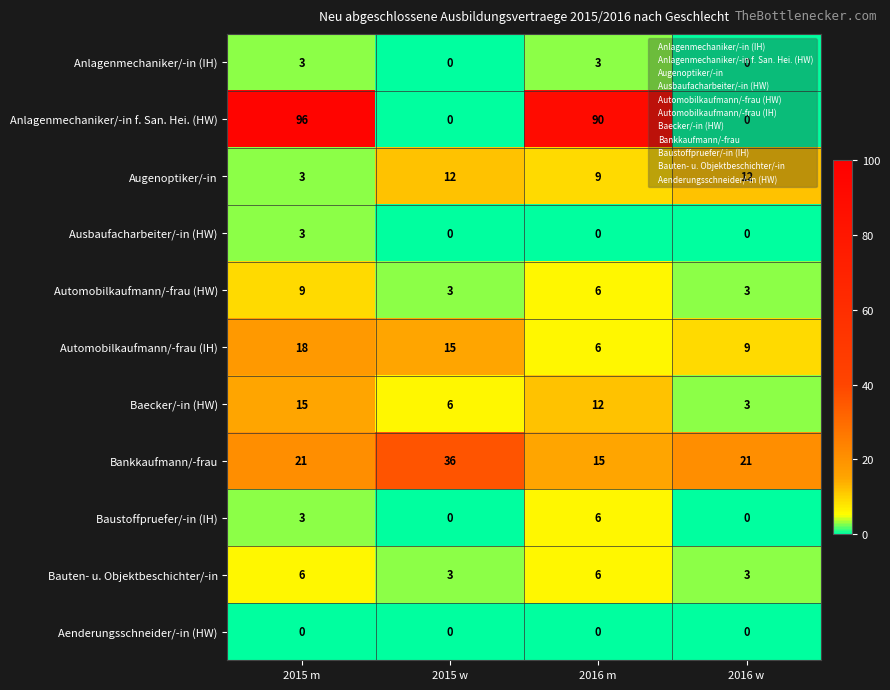

How many data points in Anlagenmechaniker/-in f. San. Hei. (HW) are less than 90?

2